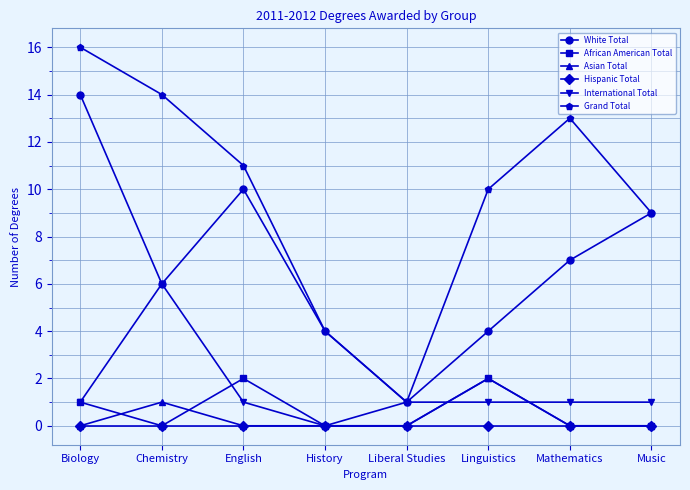

Which series has the largest total across all categories?

Grand Total